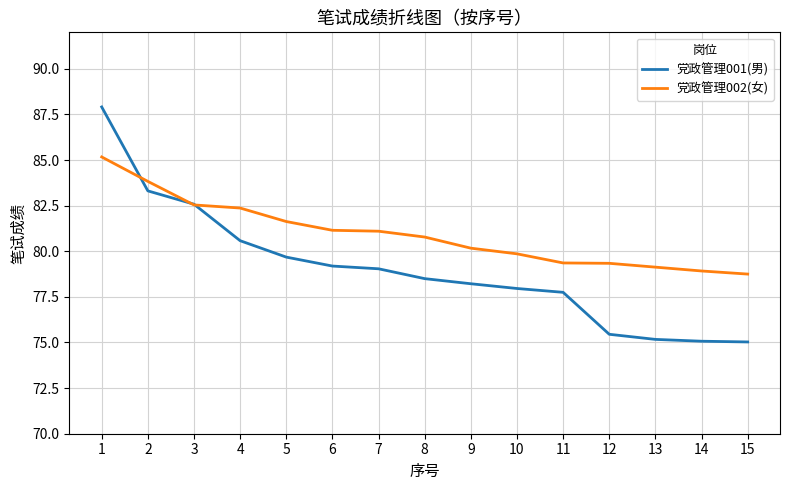

What is the maximum value for 党政管理002(女)?

85.2